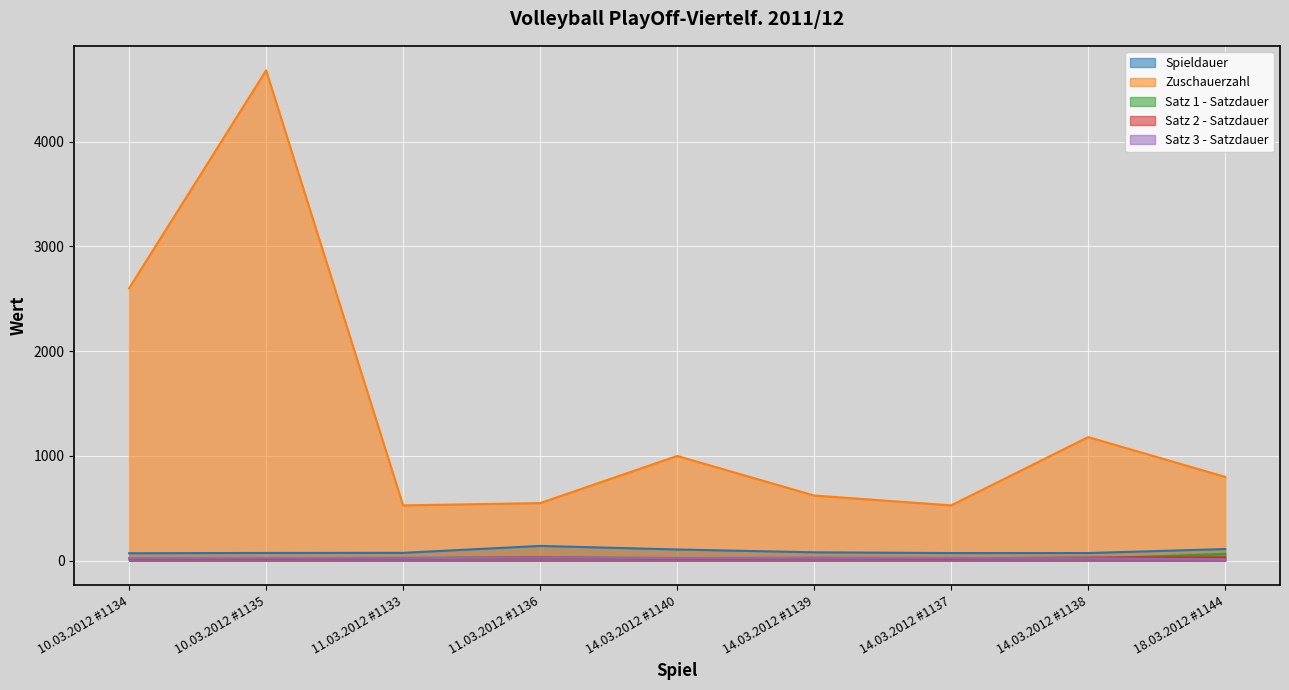

At which label does Zuschauerzahl reach its peak?

10.03.2012 #1135